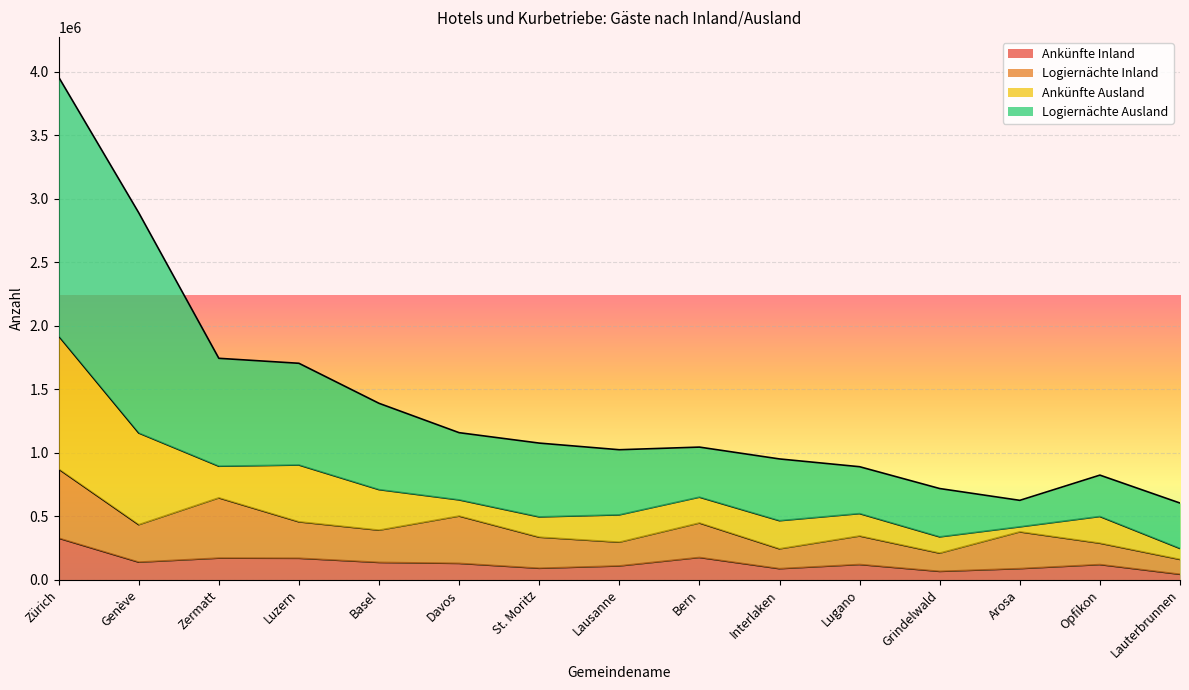

Does the chart display data point markers on the line(s)?

No